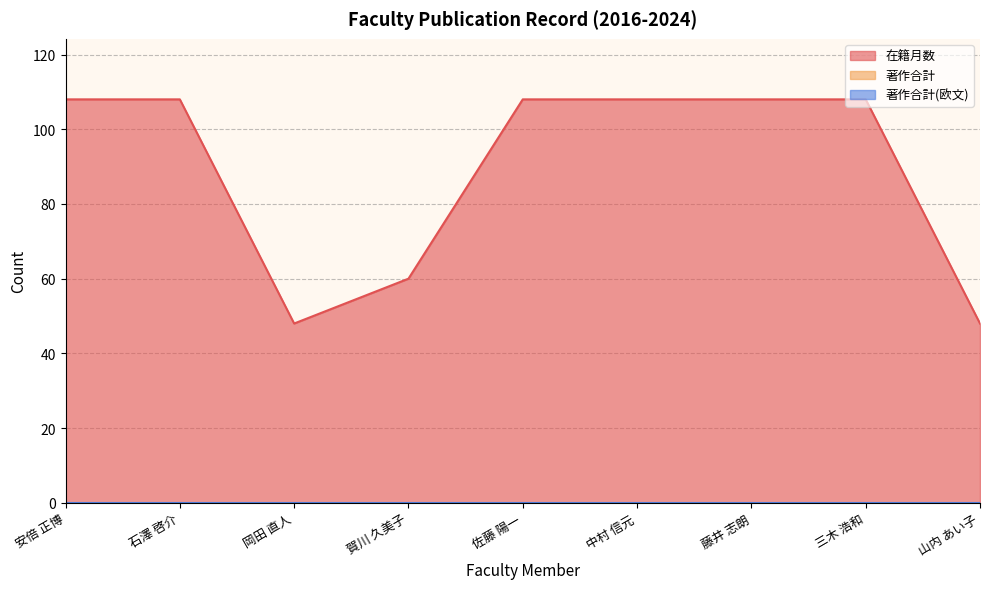

What is the average value of the 在籍月数 series?

89